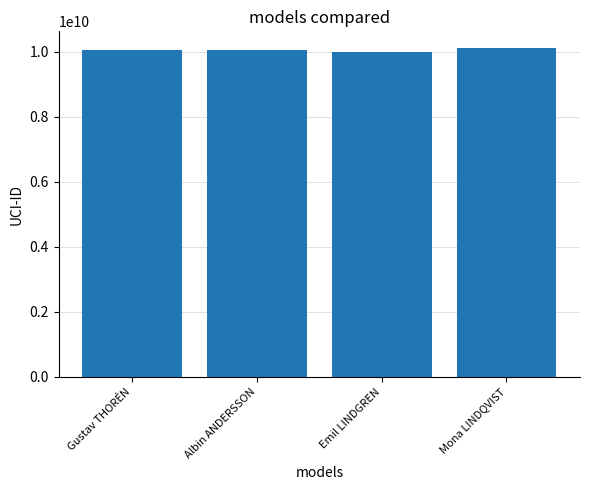

Is it true that the value at Mona LINDQVIST is 14281747205?

False